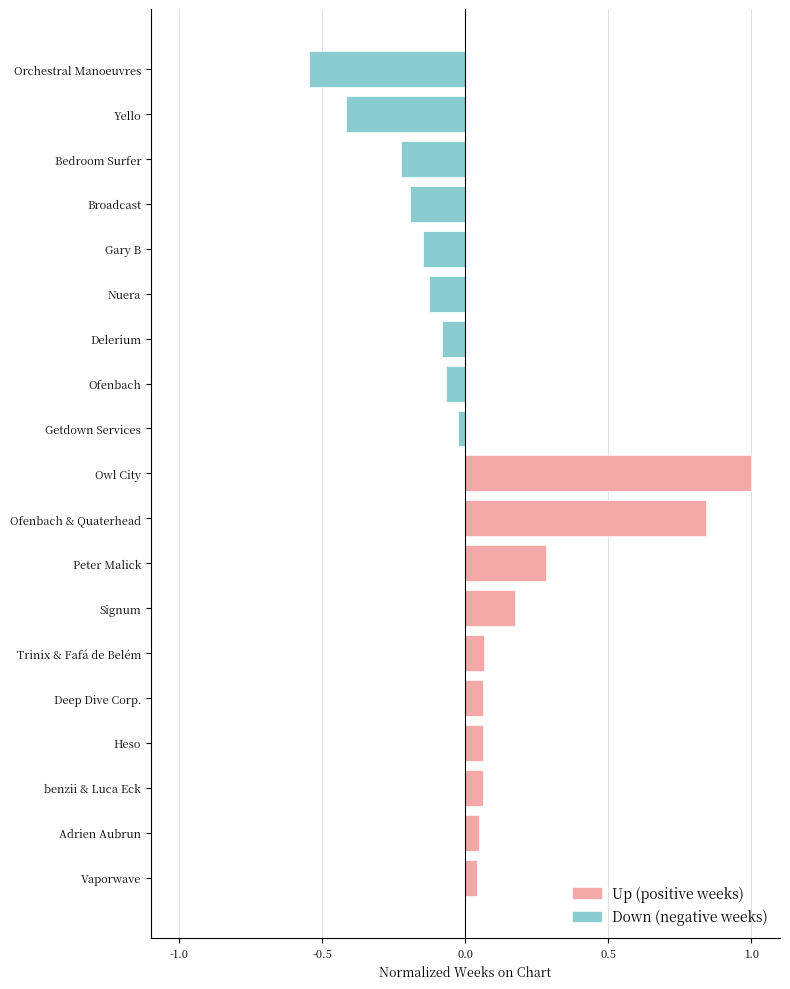

Which label corresponds to the smallest value in the chart?

Orchestral Manoeuvres